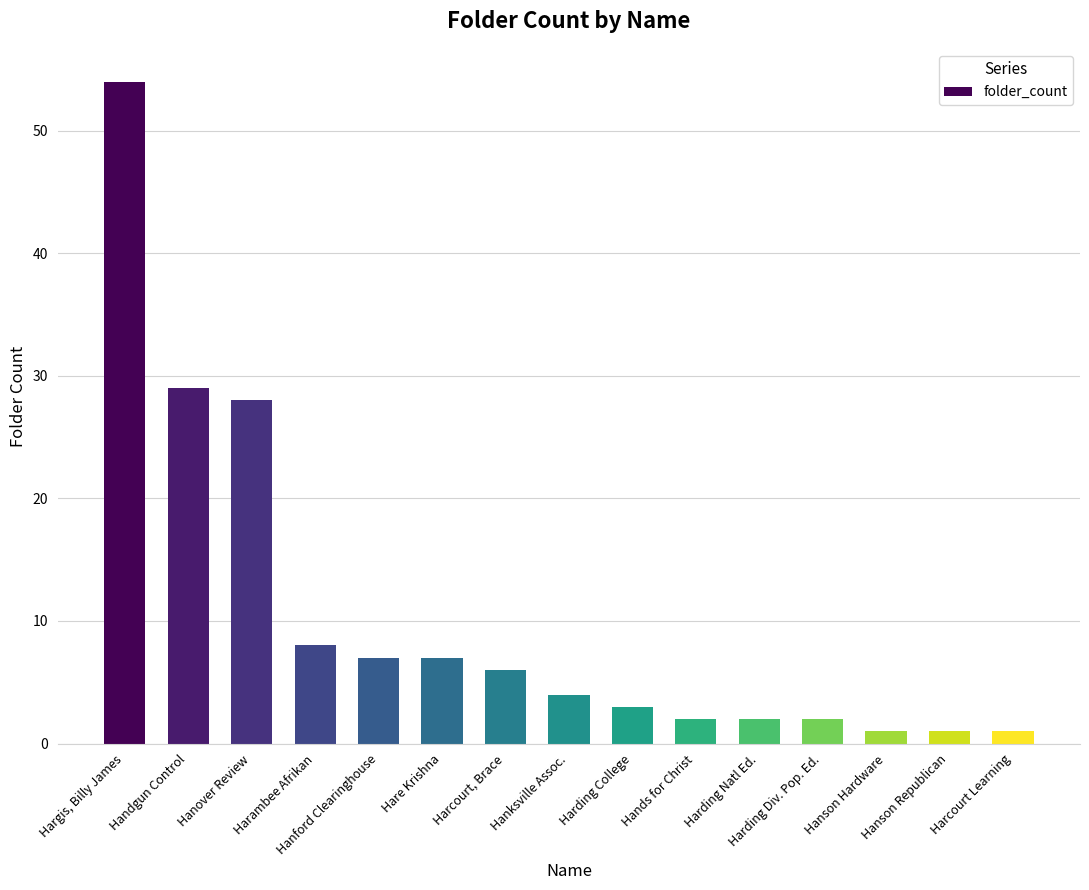

Between Hands for Christ and Hanford Clearinghouse, which is larger?

Hanford Clearinghouse